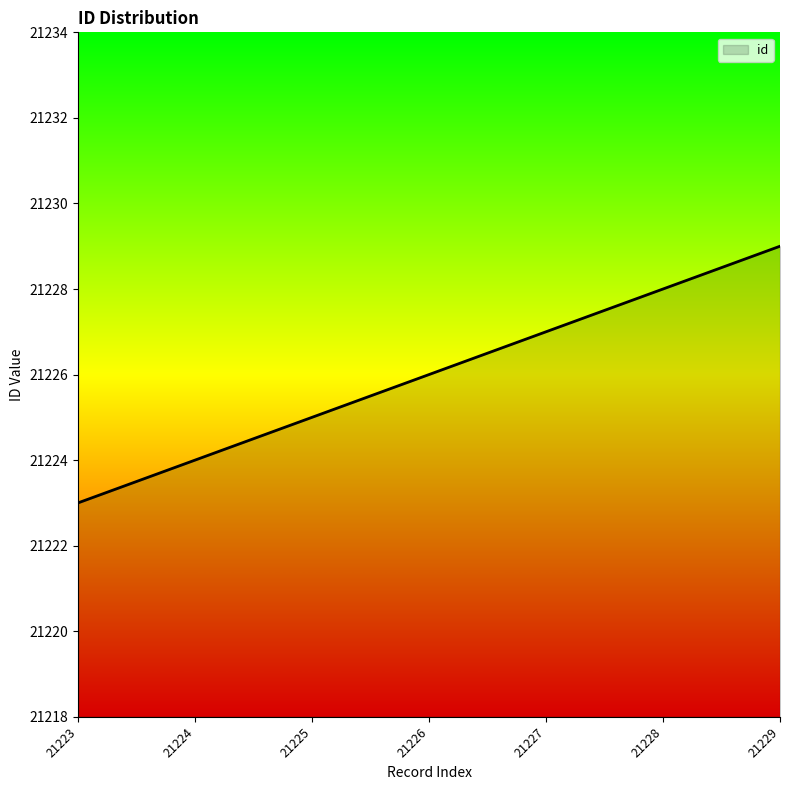

True or false: the data shows 35103 at 21225.

False